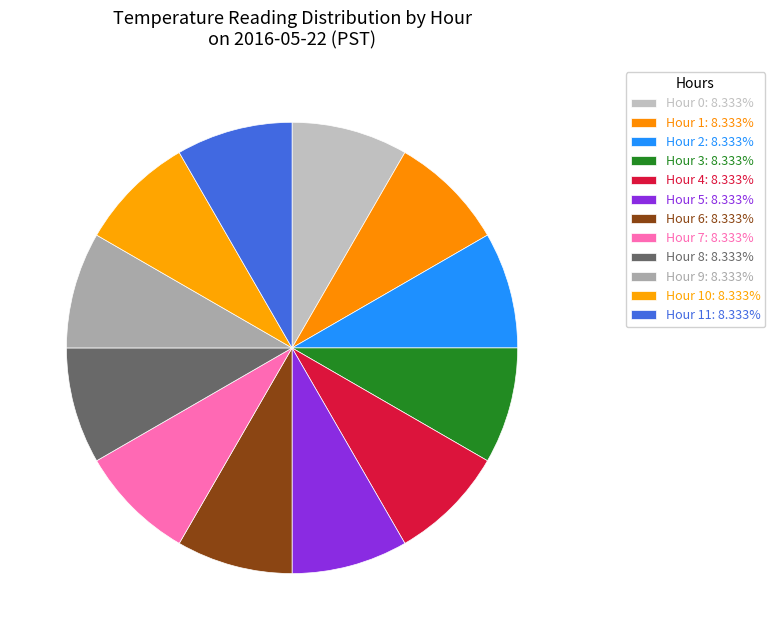

How many segments does this pie chart have?

12